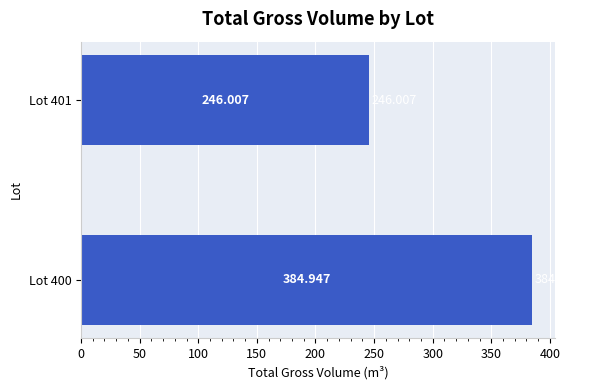

What is the smallest value displayed?

246.0